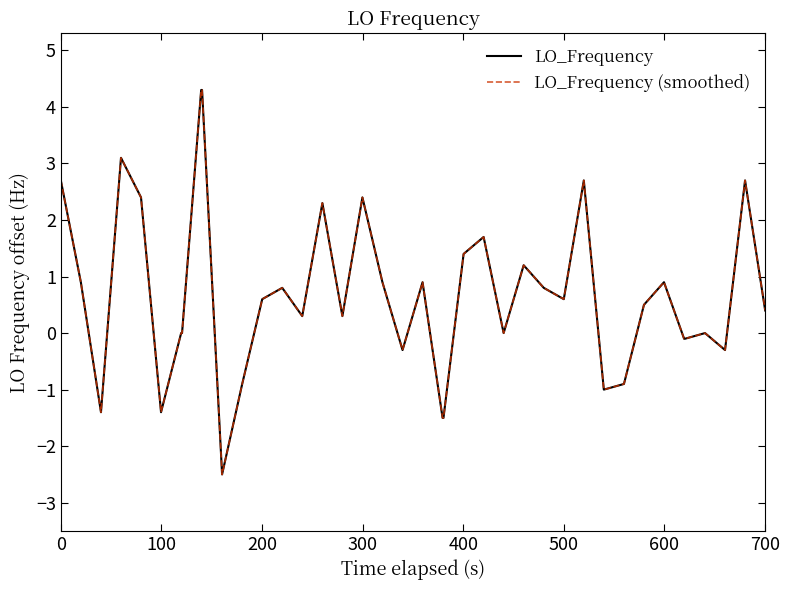

Does the chart have visible grid lines?

No